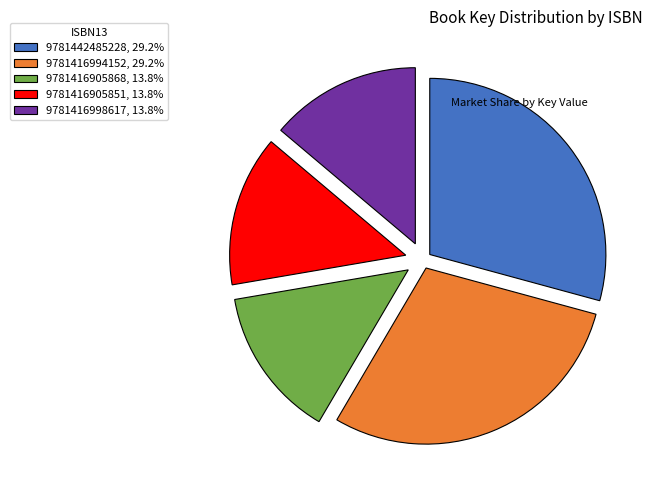

How many slices are in this pie chart?

5